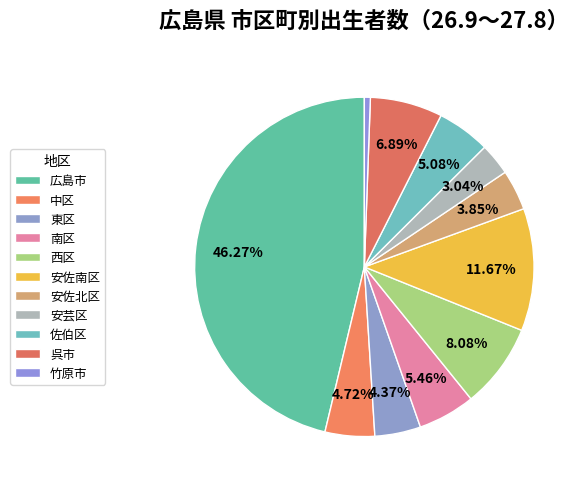

True or false: 安芸区 accounts for 1% of the total.

False